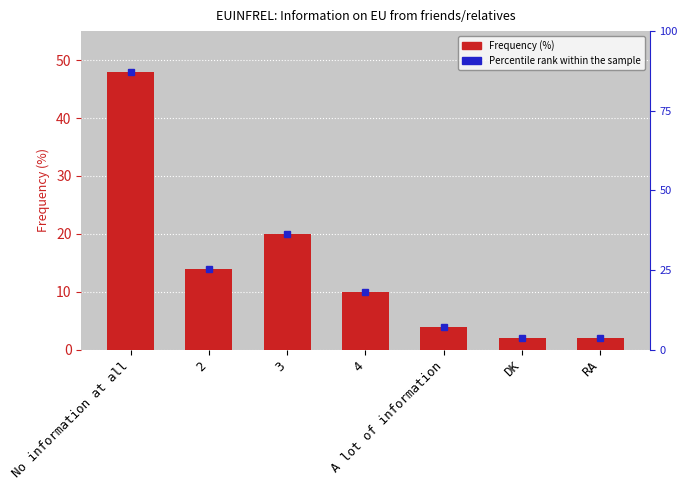

Count the number of data series in this chart.

1